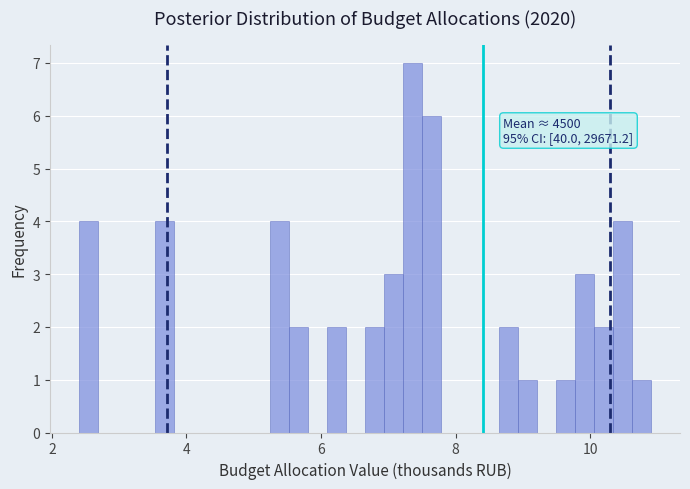

Read against the x-axis, roughly where is the centre of the tallest bar?

7.4